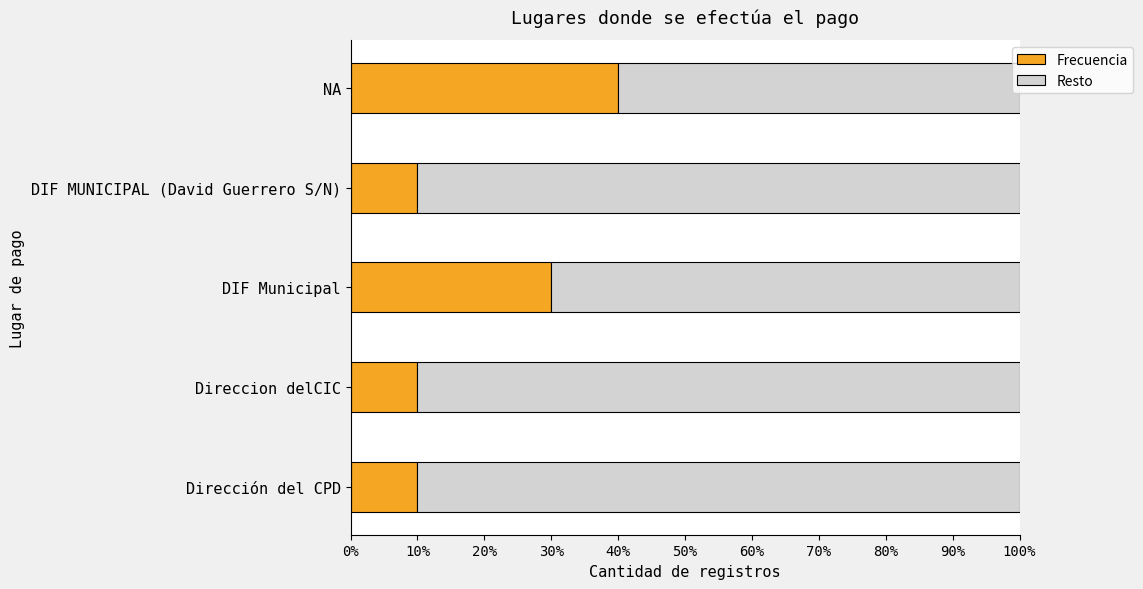

What are all the series names shown in the legend?

Frecuencia, Resto